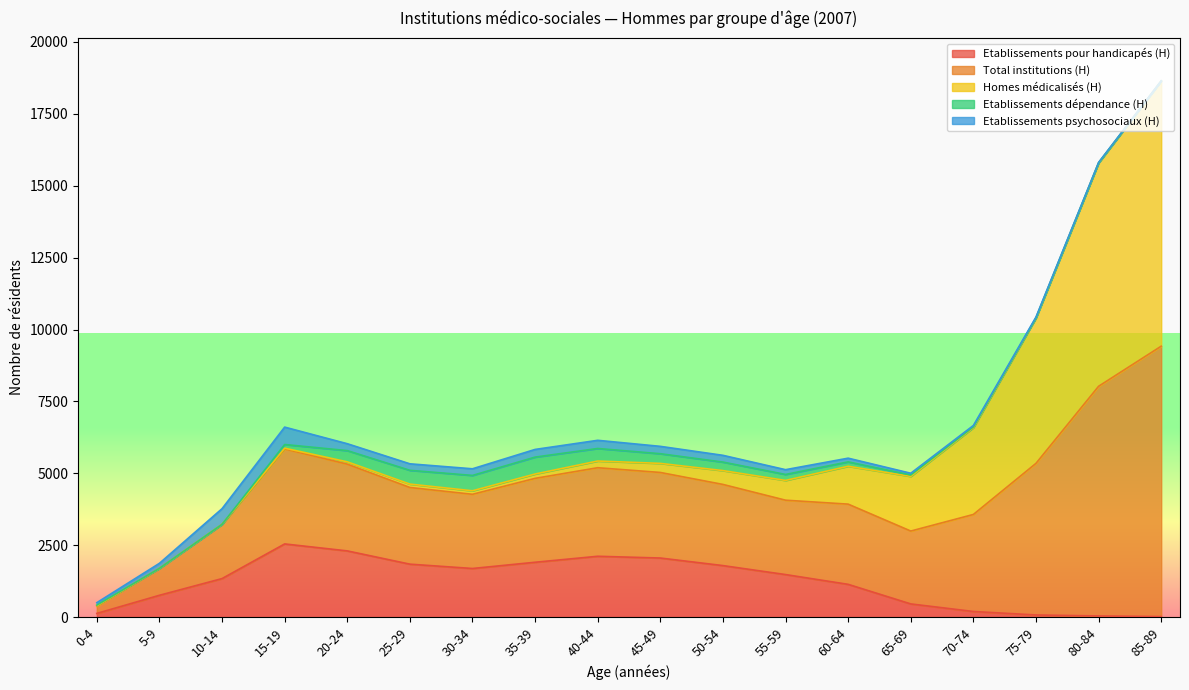

What is the sum of all Total institutions (H) values?

60372